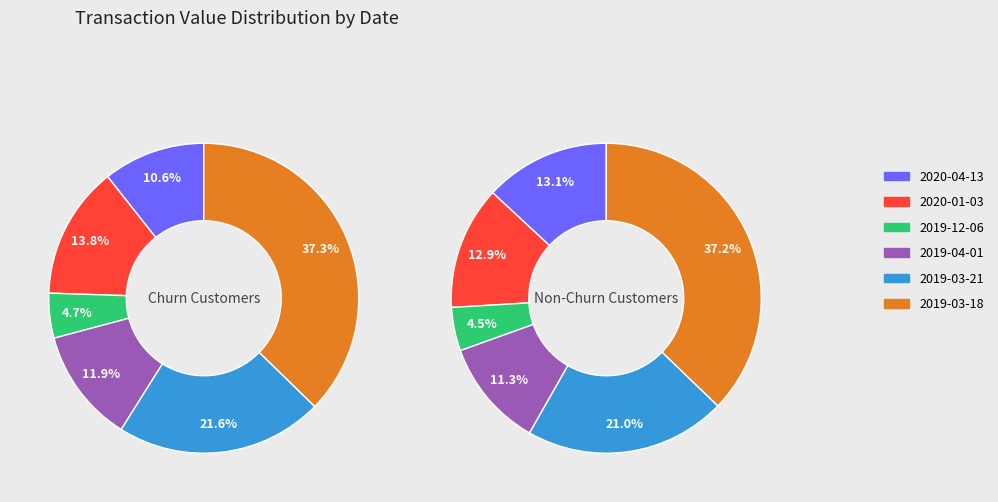

Is there a majority slice in this chart?

No